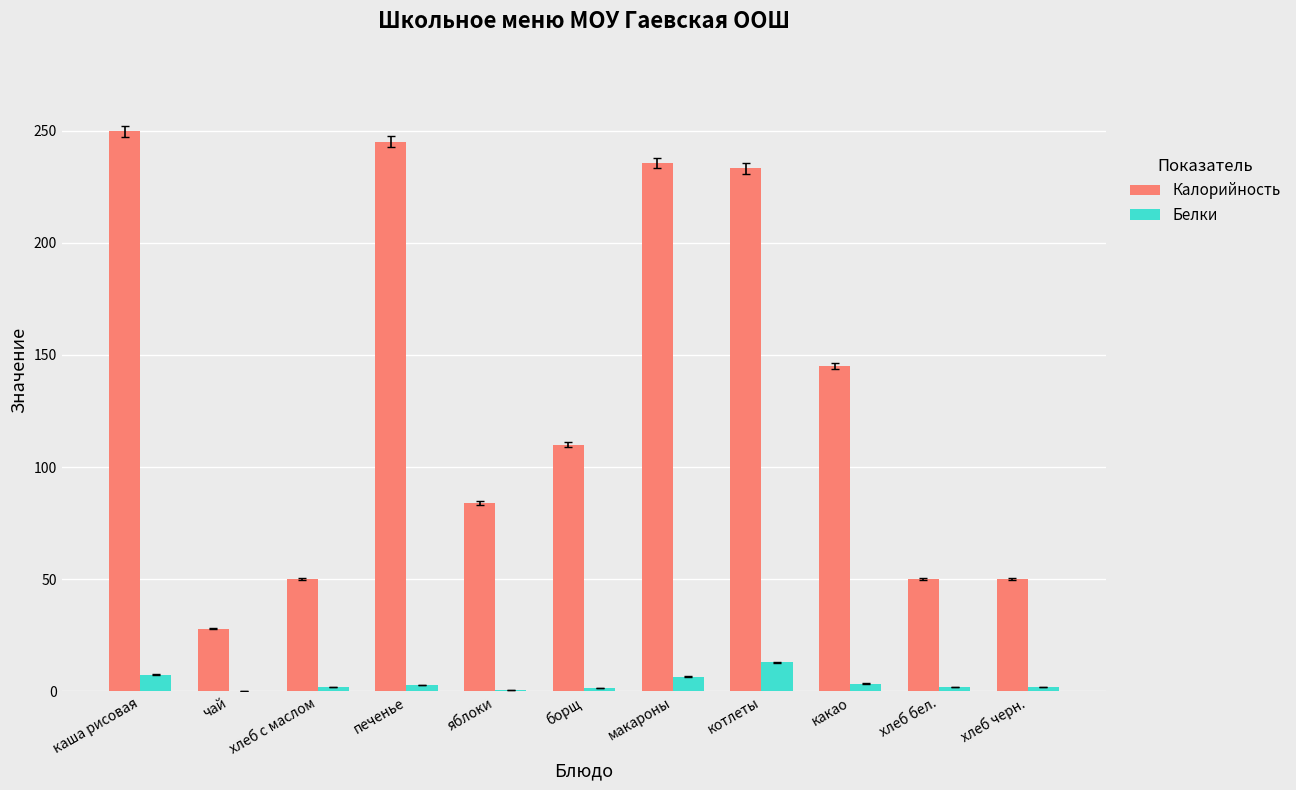

Between яблоки and борщ, which series saw the biggest shift?

Калорийность